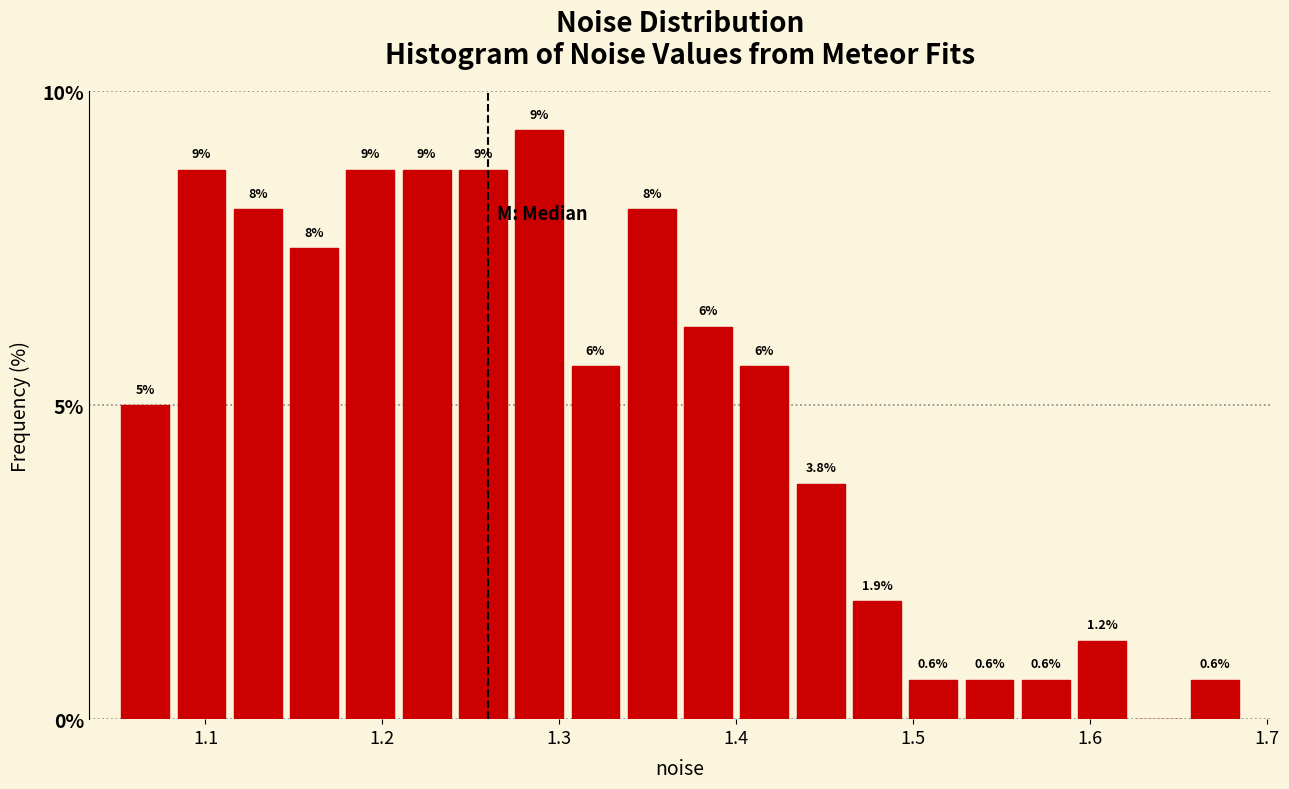

Around what value on the x-axis is the tallest bar? Give the approximate position of its centre, as read against the axis.

1.29